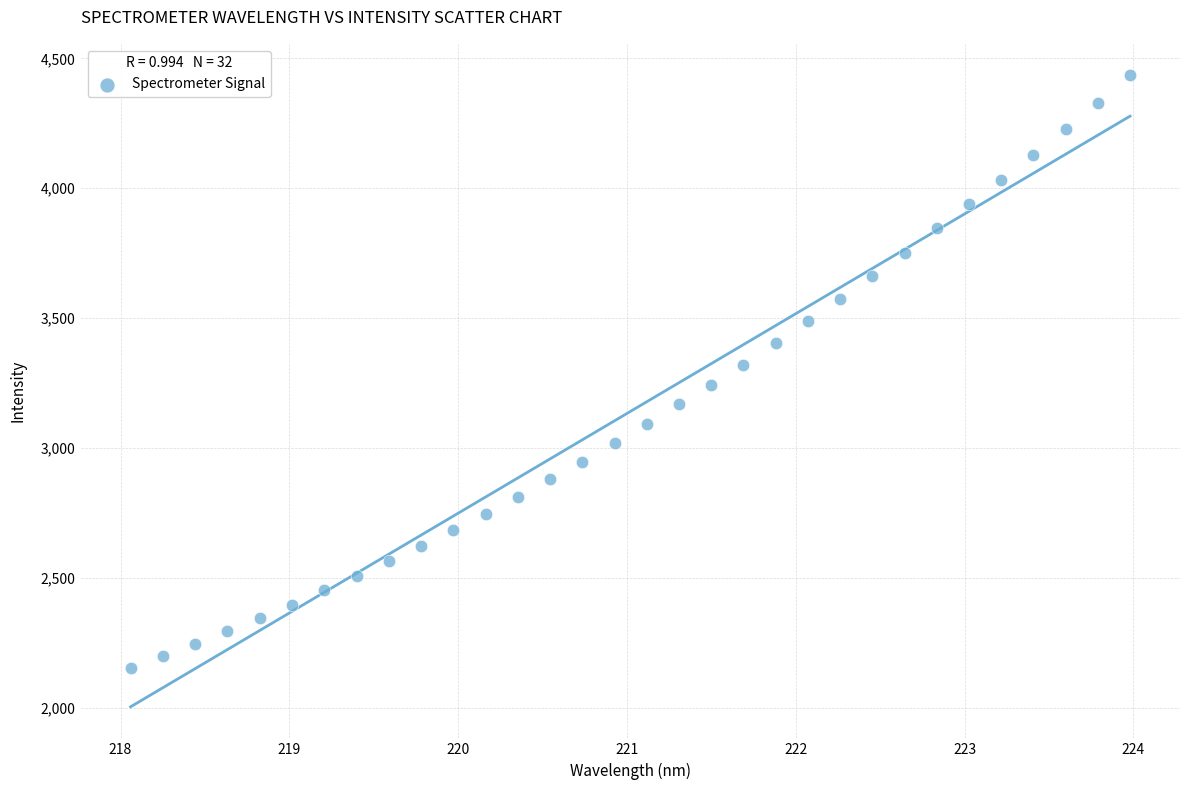

What is the range of X values (max minus min)?

5.9